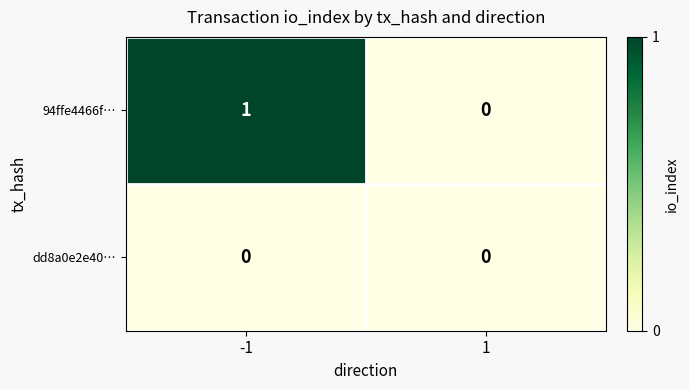

The value of dd8a0e2e40… at 1 is 0. True or false?

True